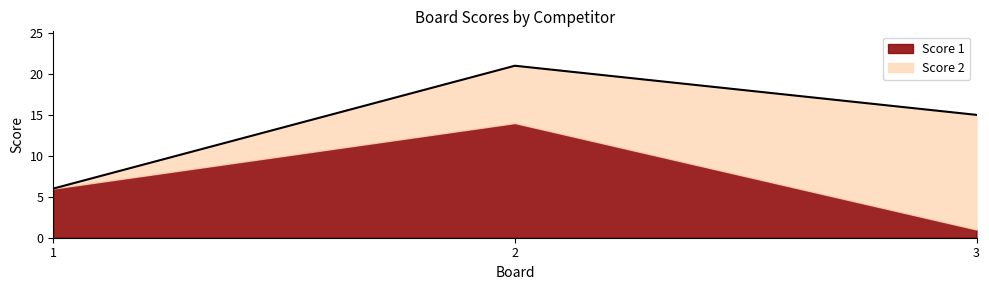

Reading left to right, transcribe all the data shown in this chart.

Score 1: 1=6	2=14	3=1
Score 2: 1=0	2=7	3=14